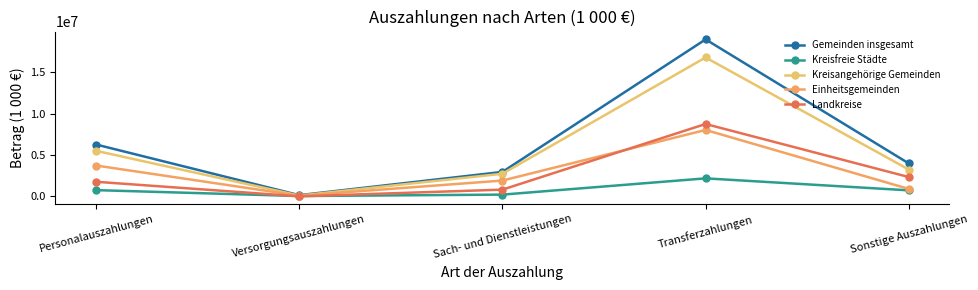

Rank the series at Transferzahlungen from lowest to highest value.

Kreisfreie Städte, Einheitsgemeinden, Landkreise, Kreisangehörige Gemeinden, Gemeinden insgesamt